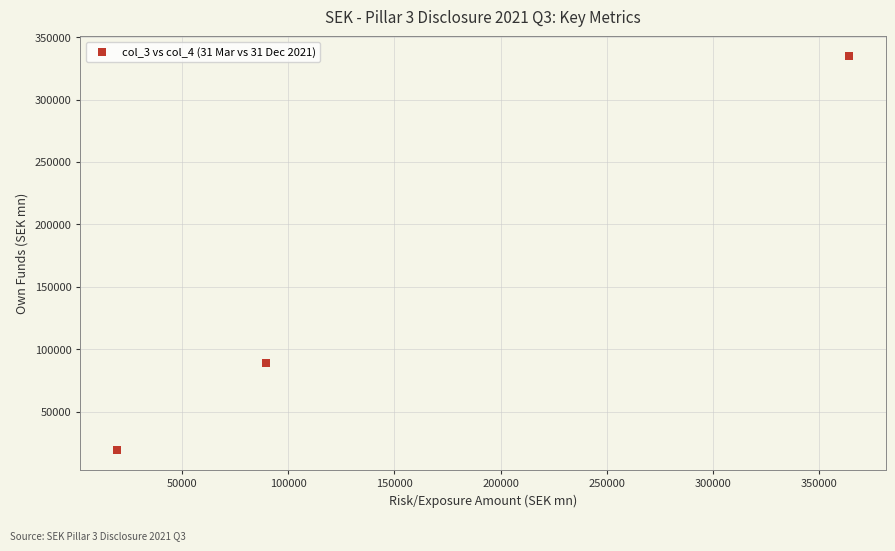

What Y value in the scatter plot is closest to 177108?

89202